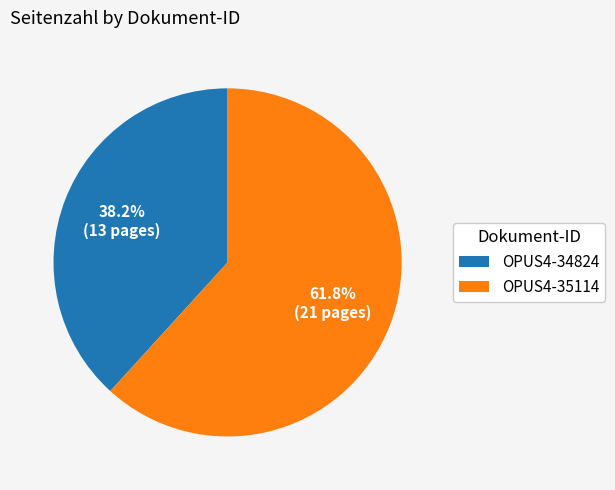

To the nearest percent, what portion does OPUS4-34824 represent?

38%